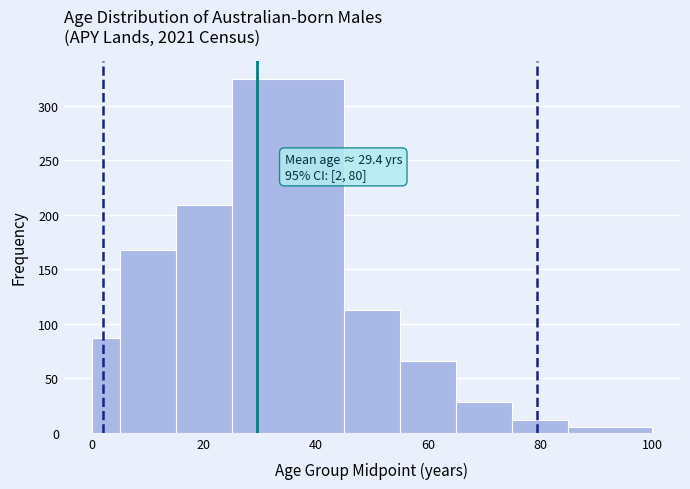

Read against the x-axis, roughly where is the centre of the tallest bar?

36